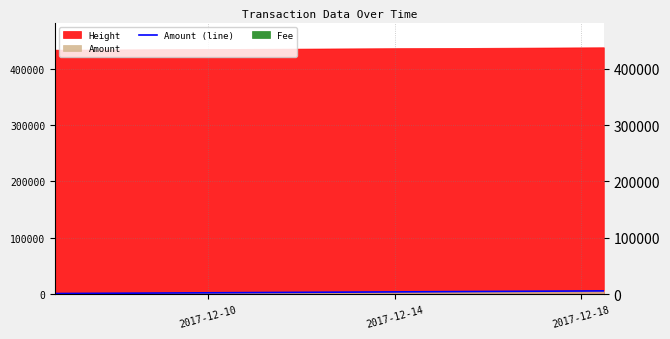

The value at 2017-12-10 is 7636. True or false?

False